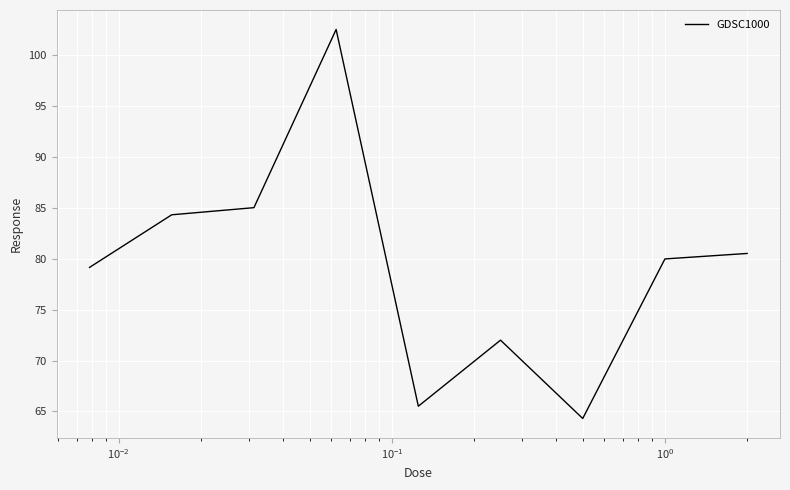

What is the smallest value displayed?

64.3